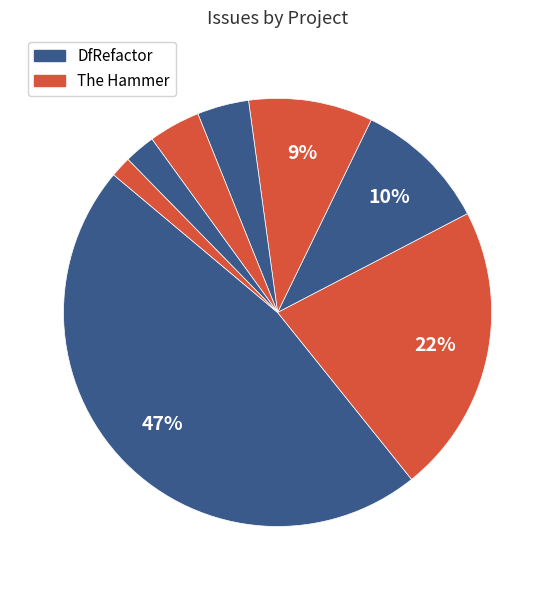

To the nearest percent, what is the average slice percentage?

12%